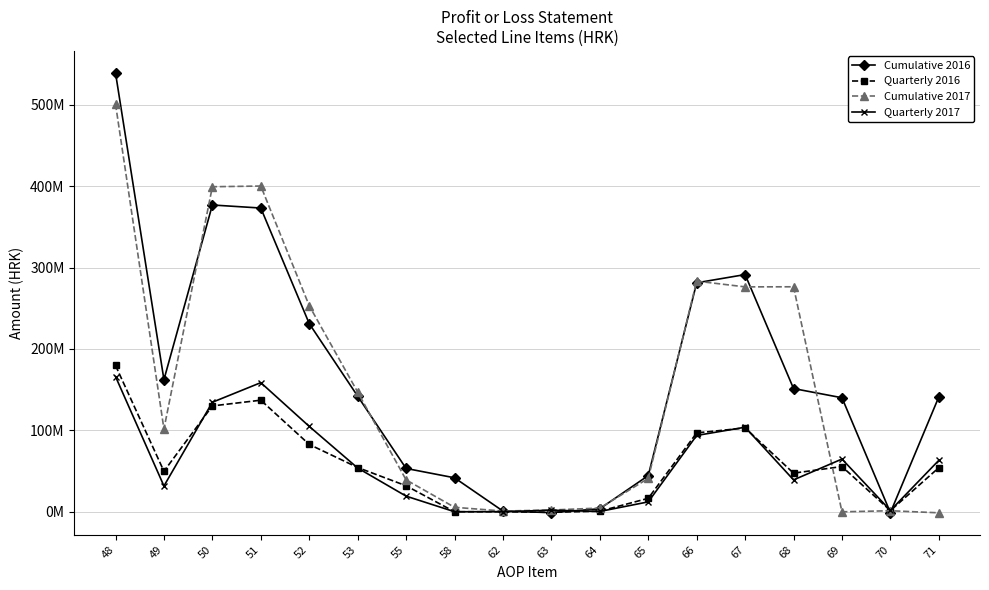

Which category has the highest value across all series?

48